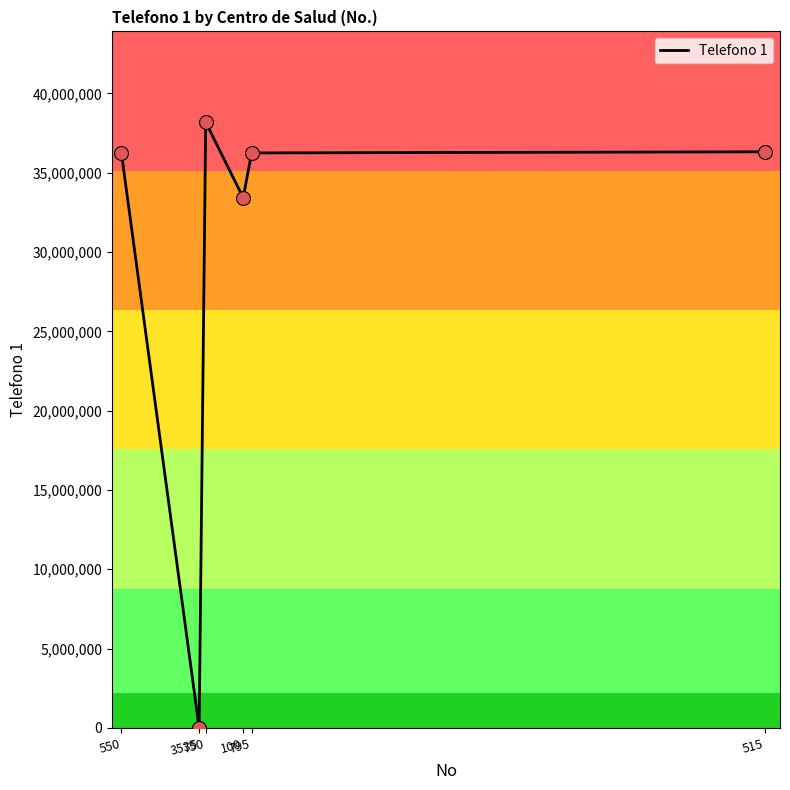

What is the change in value from 795 to 515?

+71145